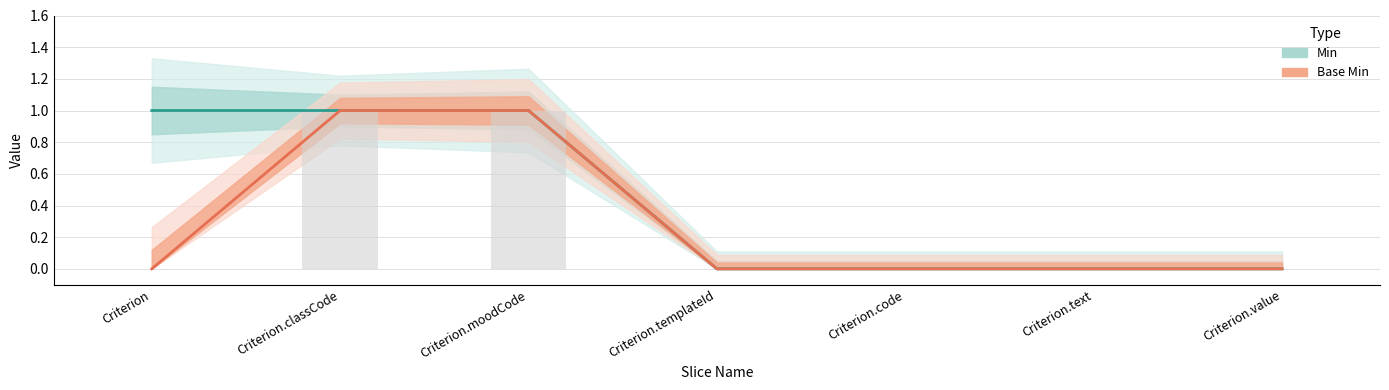

What is the difference between the maximum and minimum values in the Base Min series?

1